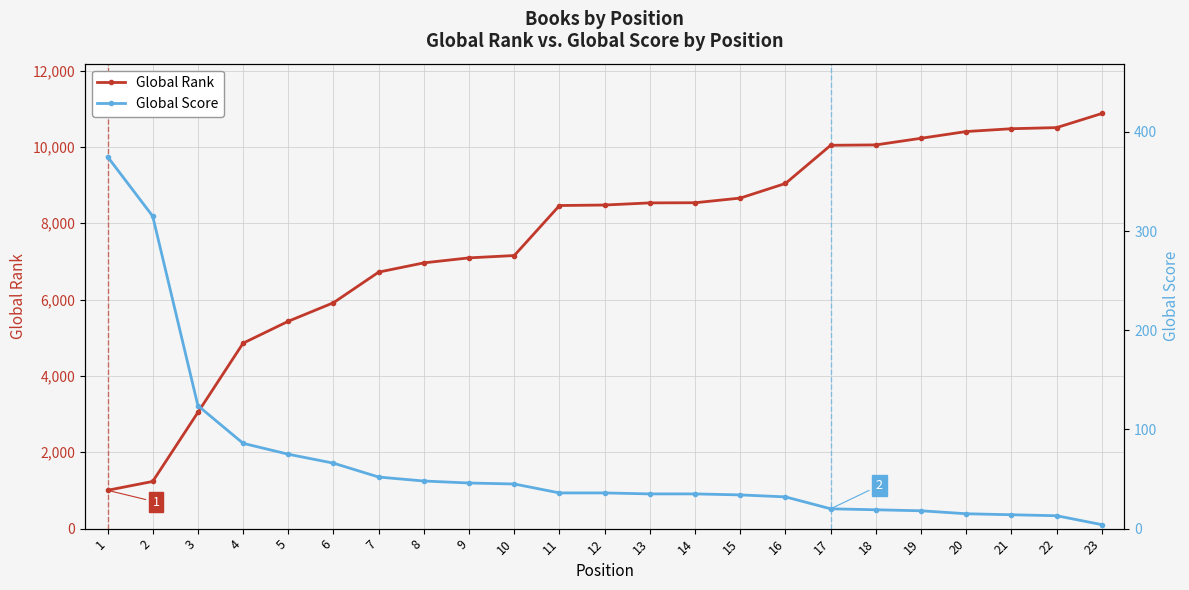

Which series has the largest total across all categories?

Global Rank